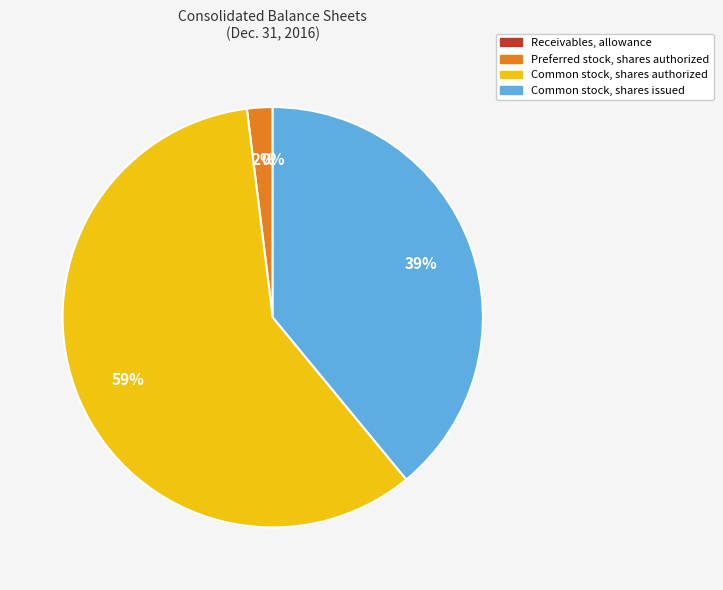

Which slice is the largest?

Common stock, shares authorized